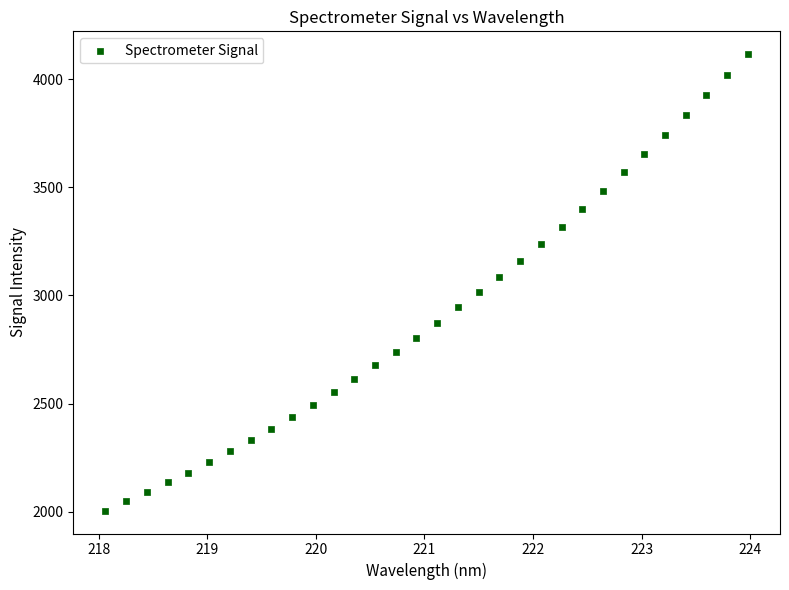

What is the range of Y values (max minus min)?

2110.5